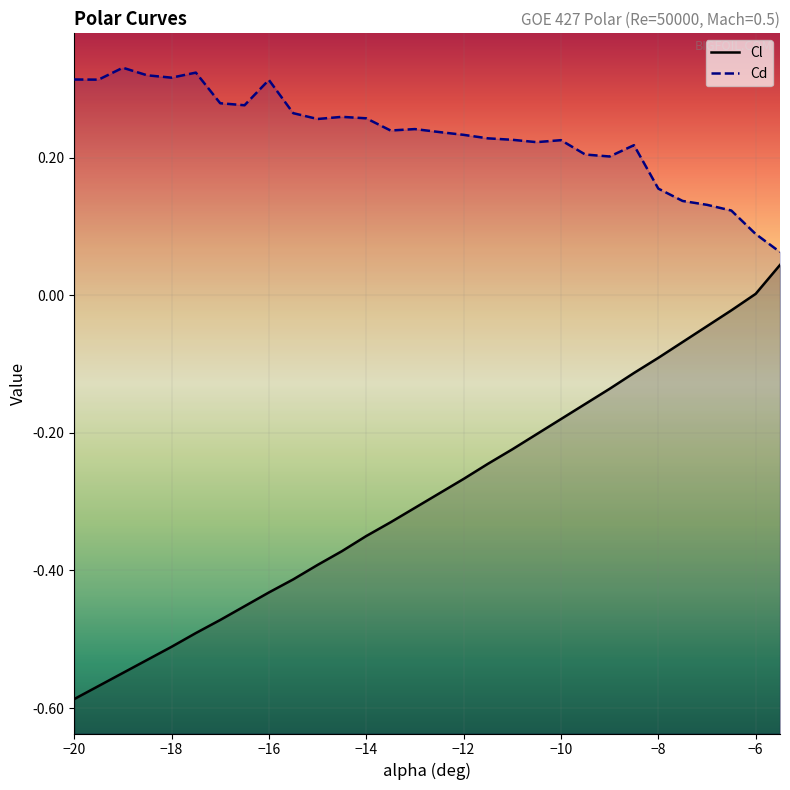

Rank the series by their average value, from highest to lowest.

Cd, Cl